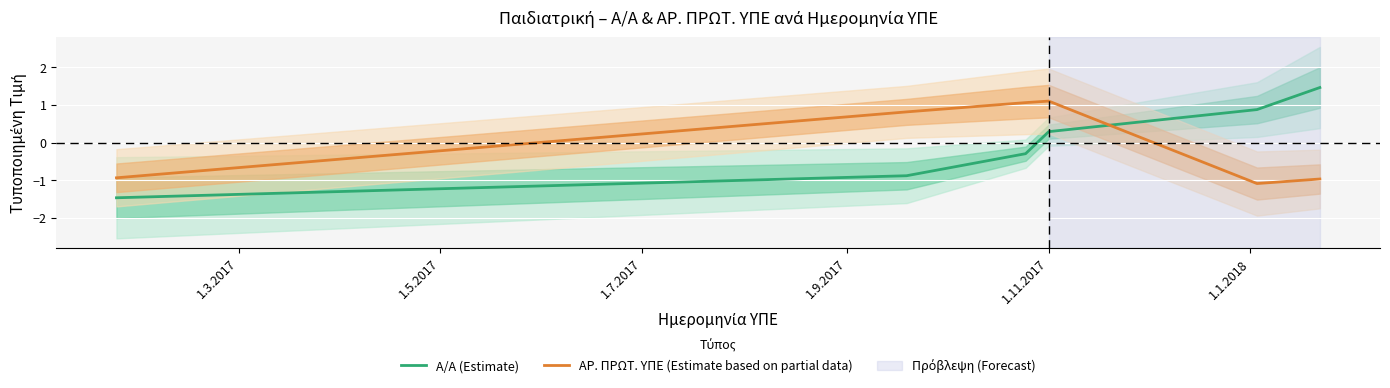

True or false: ΑΡ. ΠΡΩΤ. ΥΠΕ (Estimate based on partial data) and Α/Α (Estimate) cross at least once.

True